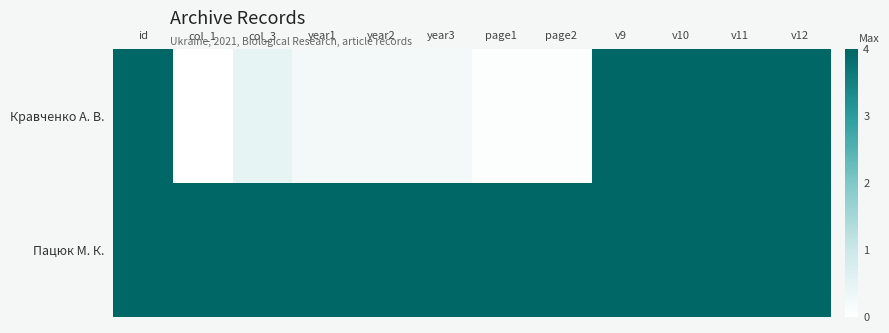

What is the spread (max minus min) of values at col_1?

4.0